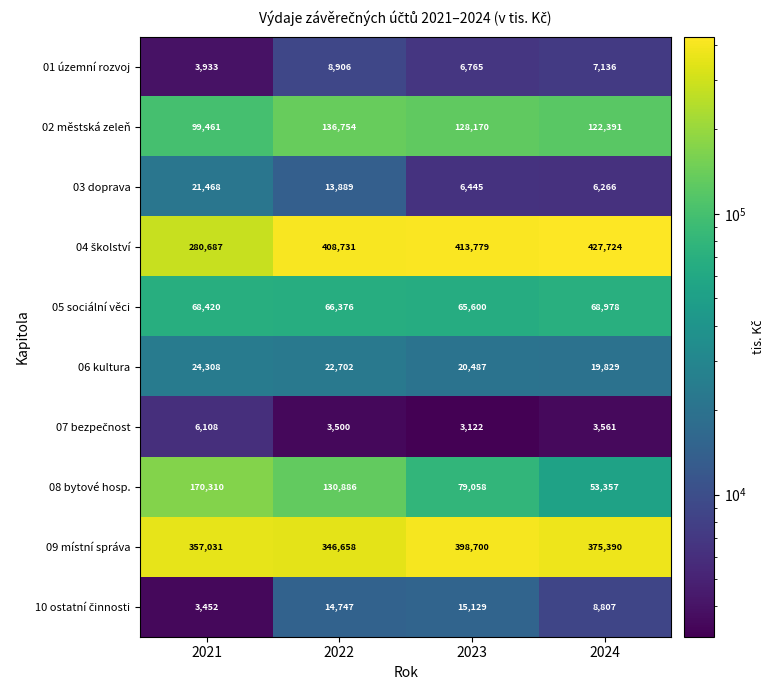

At which category is the sum across all series the highest?

2022